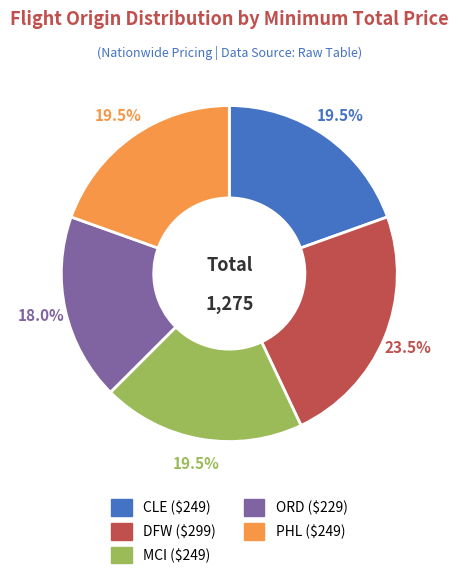

Is ORD the majority of the pie?

No